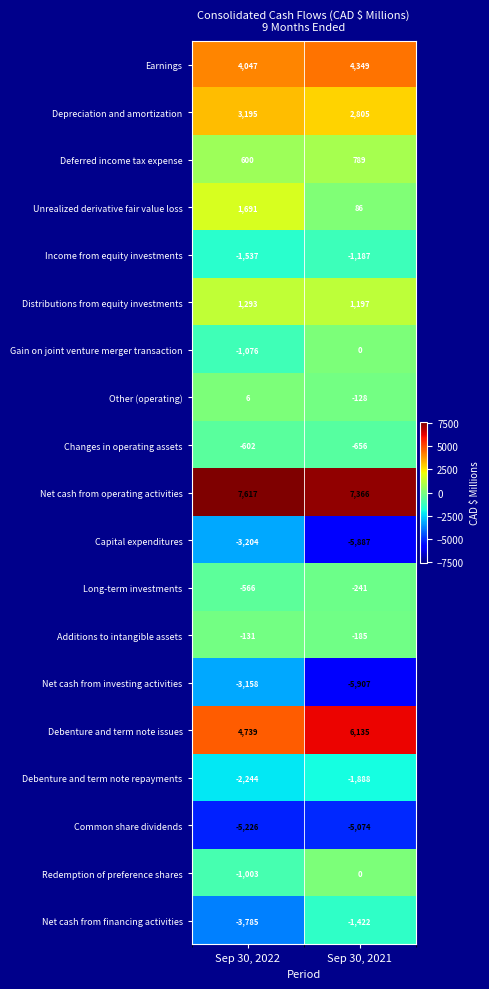

Which series changed the most between Sep 30, 2022 and Sep 30, 2021?

Net cash from investing activities